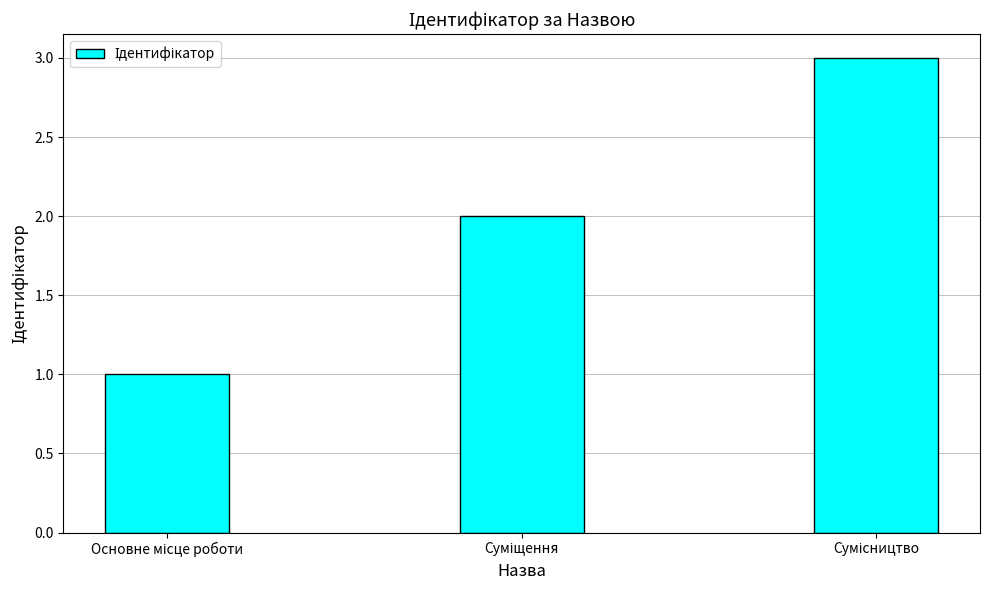

How many series are shown in this chart?

1